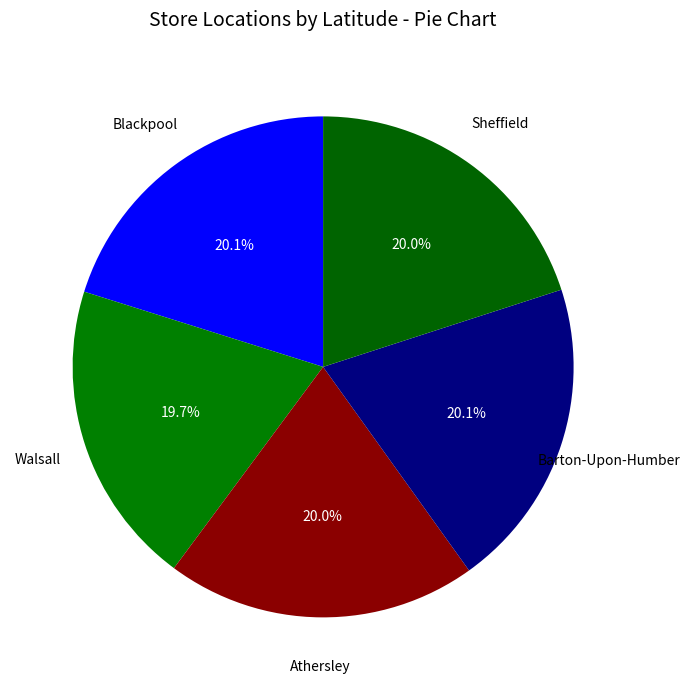

How many segments does this pie chart have?

5